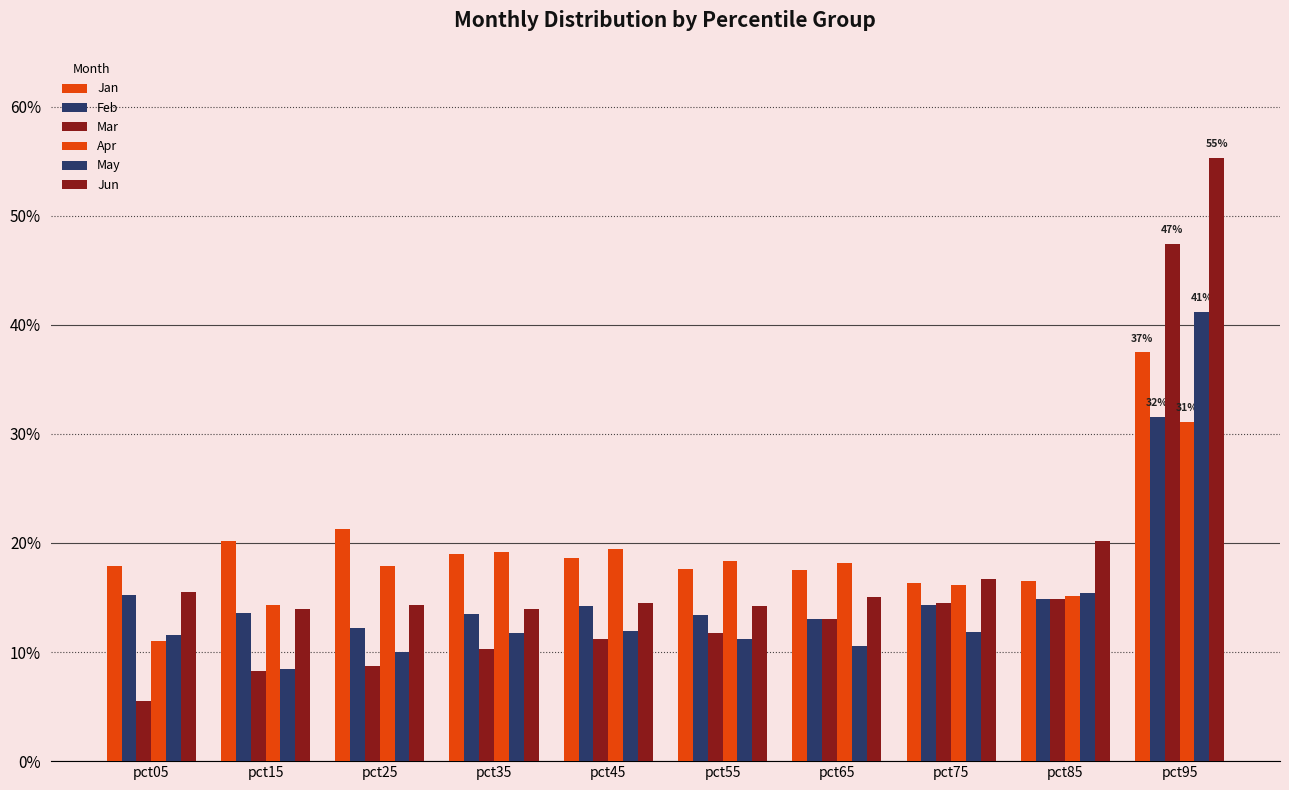

Does the chart contain stacked bars?

No